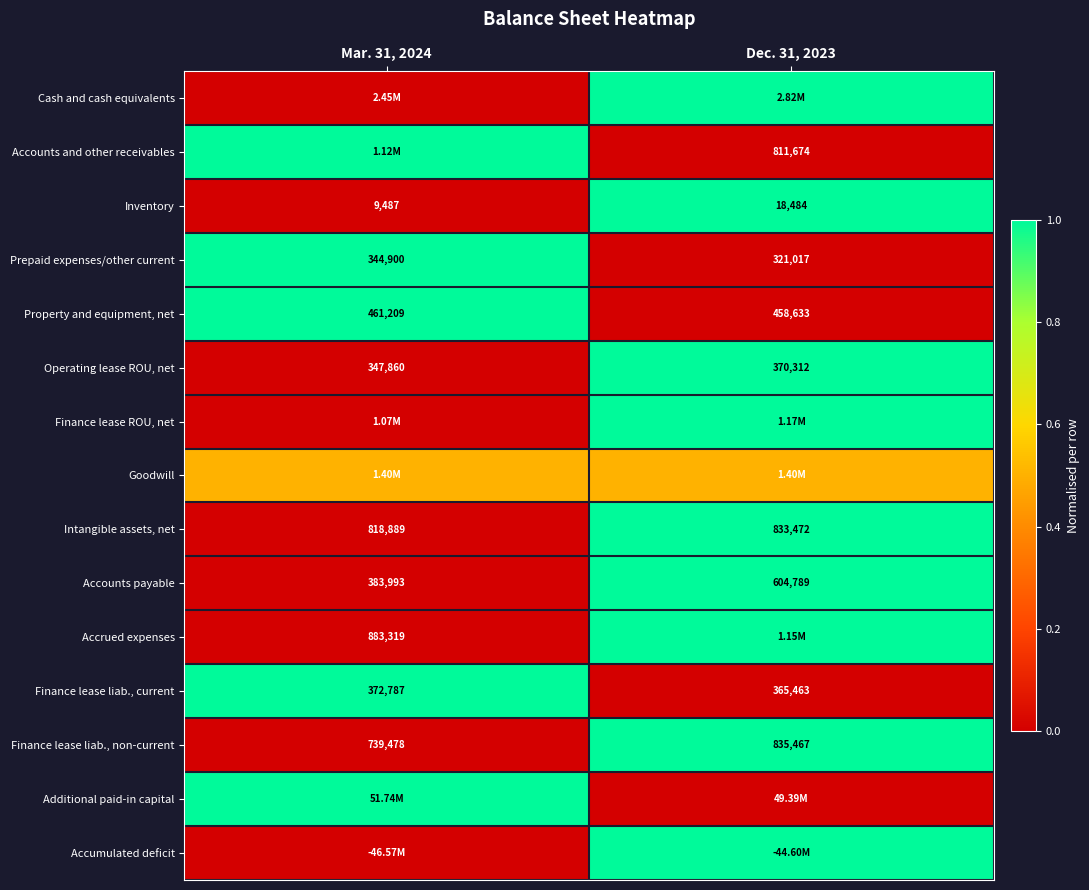

What is the difference between the Finance lease liab., current values at Mar. 31, 2024 and Dec. 31, 2023?

7324.0